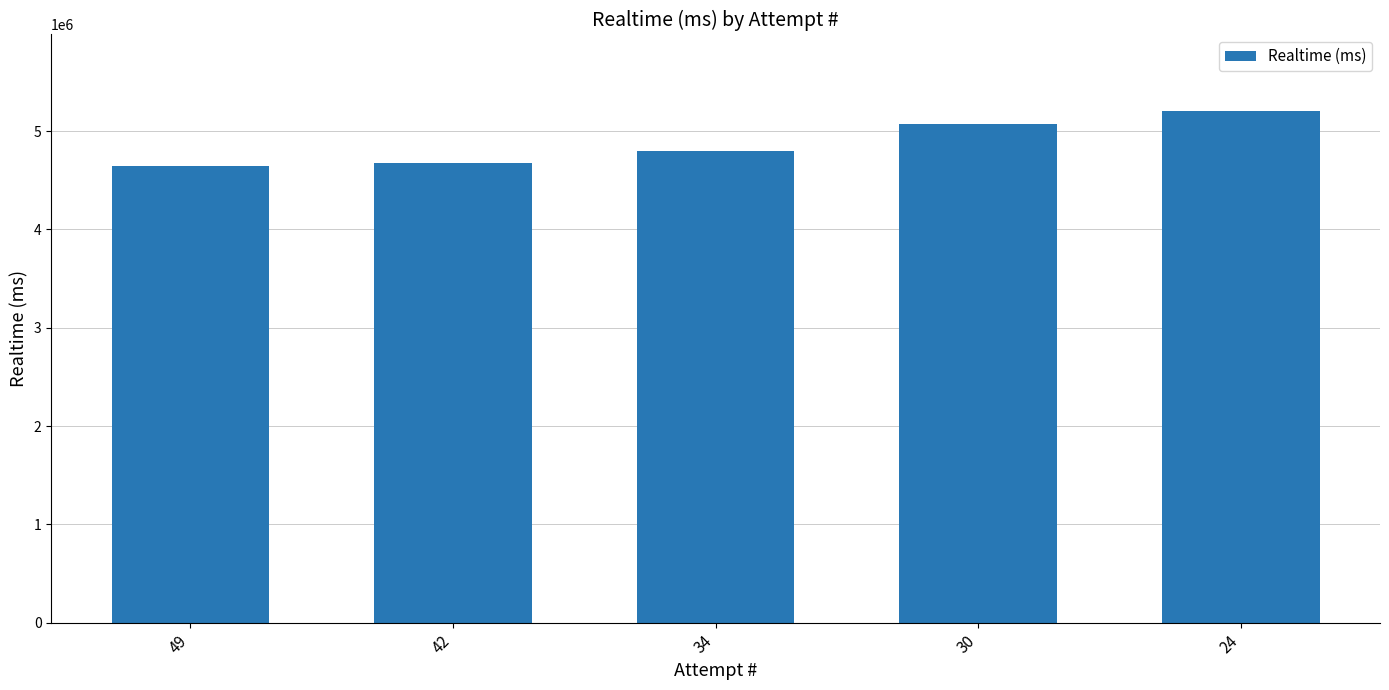

Does the chart contain stacked bars?

No